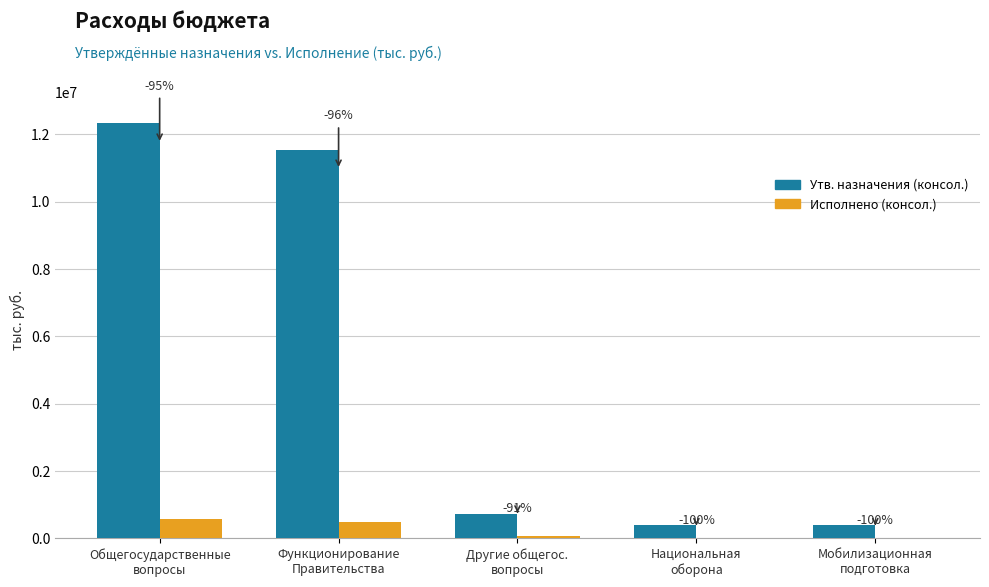

List the series in order of their peak value, lowest first.

Исполнено (консол.), Утв. назначения (консол.)